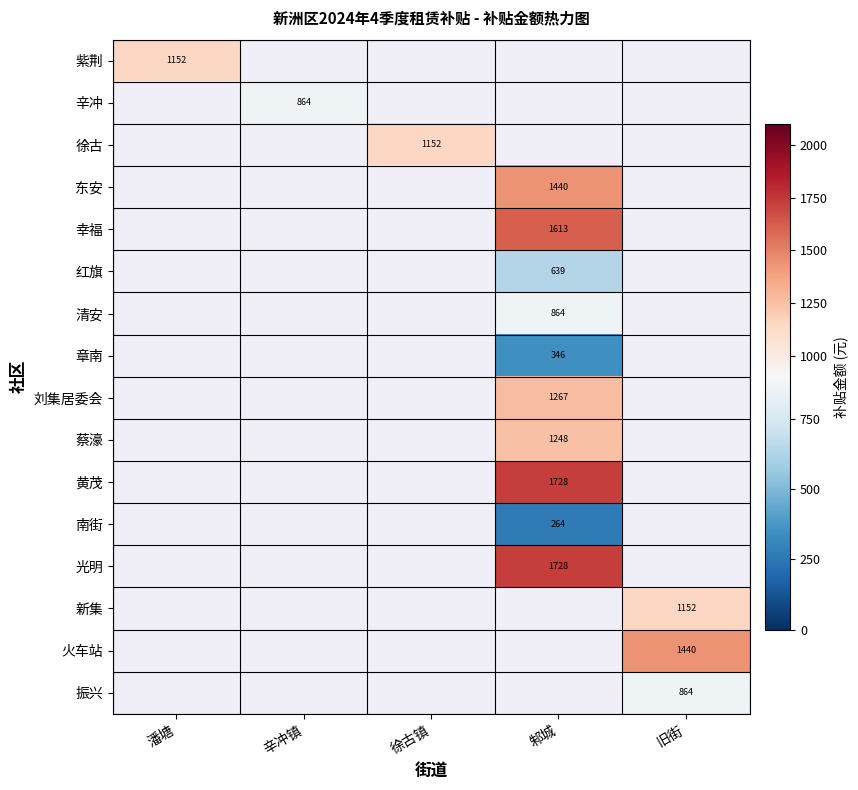

Is it true that 辛冲 equals 864 at 辛冲镇?

True